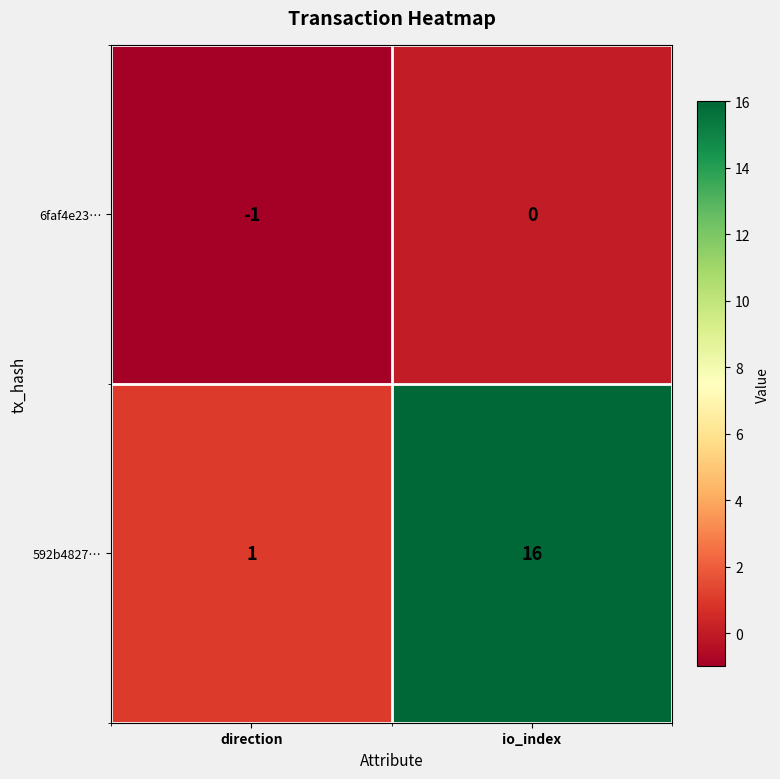

Reading right to left, list all the values displayed in this chart.

6faf4e23…: 0	-1
592b4827…: 16	1